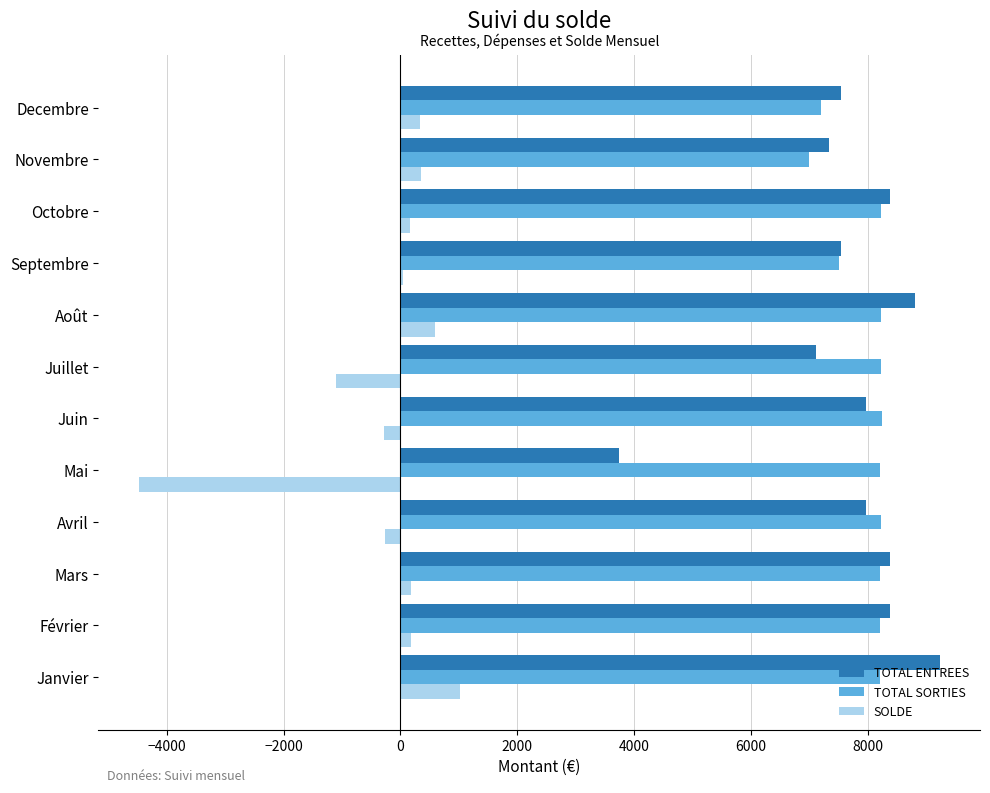

Which label corresponds to the largest value in the chart?

Janvier